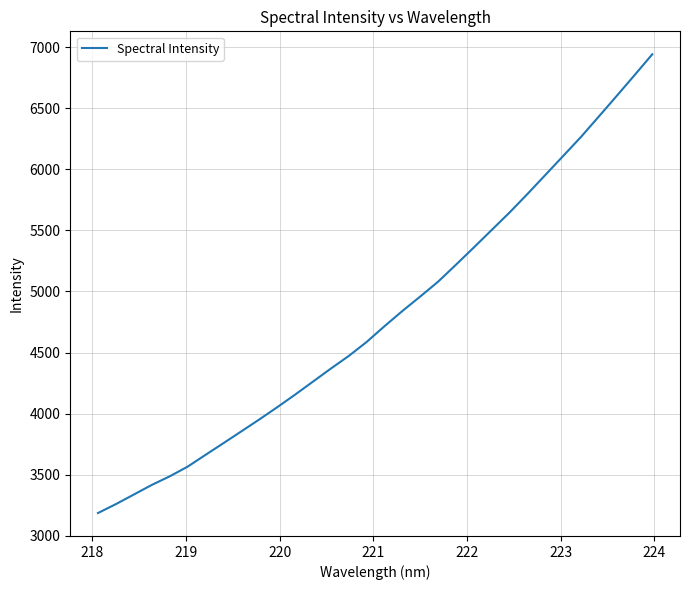

What is the difference between the maximum and minimum values?

3756.8